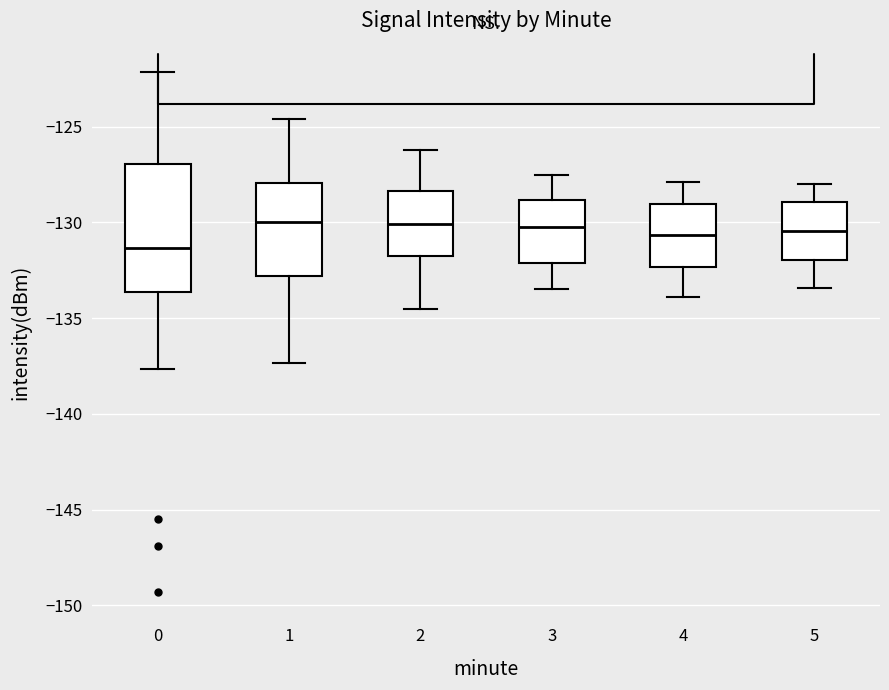

Reading left to right, read every box against the y-axis: the position of its median line, the range the box covers, and the ends of its whiskers. The values are not printed on the chart, so give them approximately, as read against the axis.

0: median -131.5, box -133.5 to -127.0, whiskers -137.5 to -122.0
1: median -130.0, box -133.0 to -128.0, whiskers -137.5 to -124.5
2: median -130.0, box -131.5 to -128.5, whiskers -134.5 to -126.0
3: median -130.0, box -132.0 to -129.0, whiskers -133.5 to -127.5
4: median -130.5, box -132.5 to -129.0, whiskers -134.0 to -128.0
5: median -130.5, box -132.0 to -129.0, whiskers -133.5 to -128.0